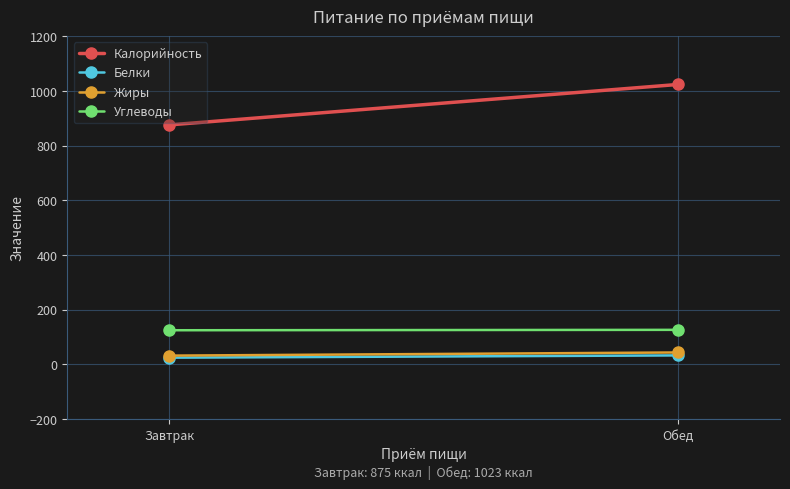

The value of Углеводы at Обед is 126.2. True or false?

True